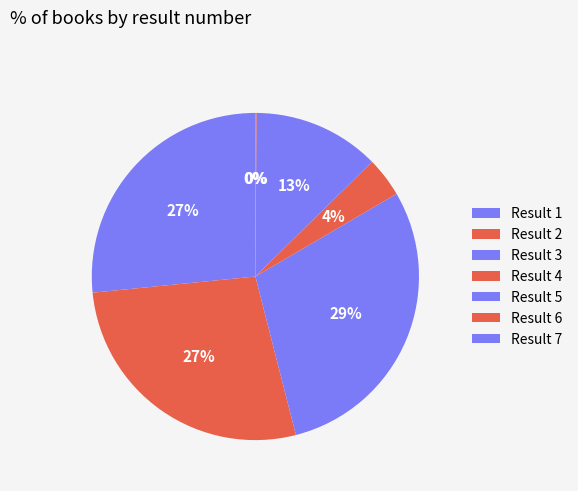

Which category has the biggest portion of the pie?

3